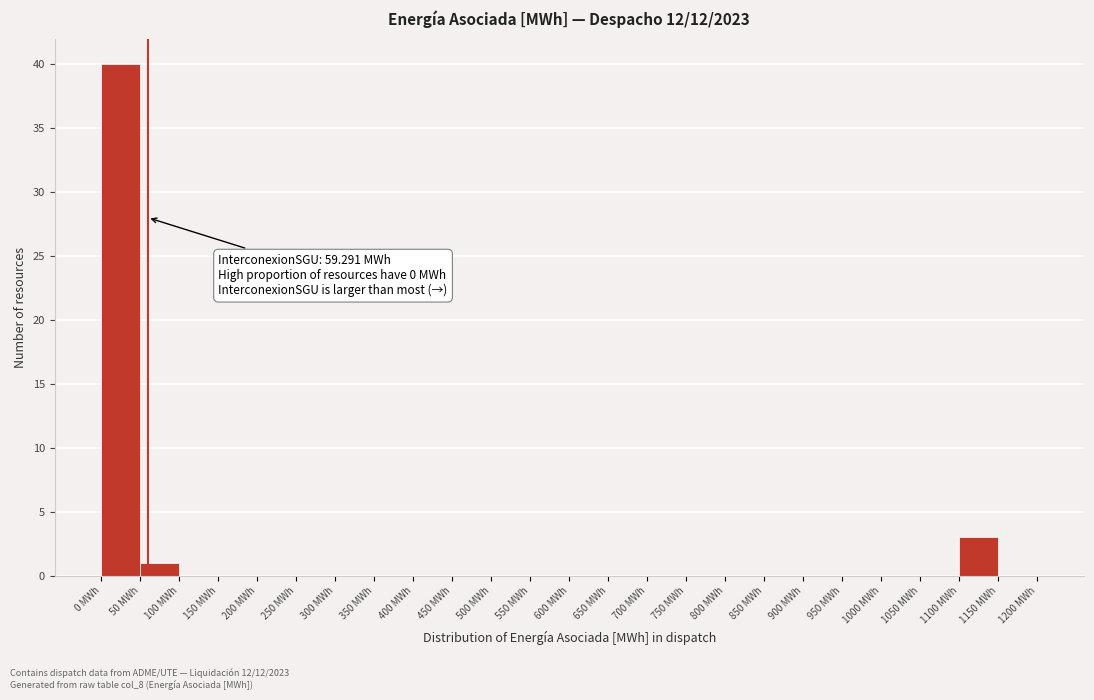

Over which range of the x-axis is the bar tallest?

0 to 50